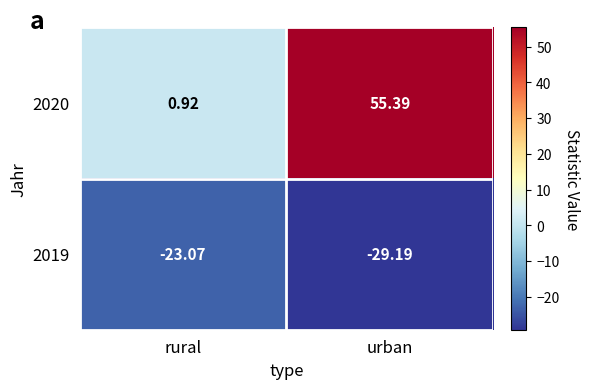

Rank the categories by 2019 value from lowest to highest.

urban, rural